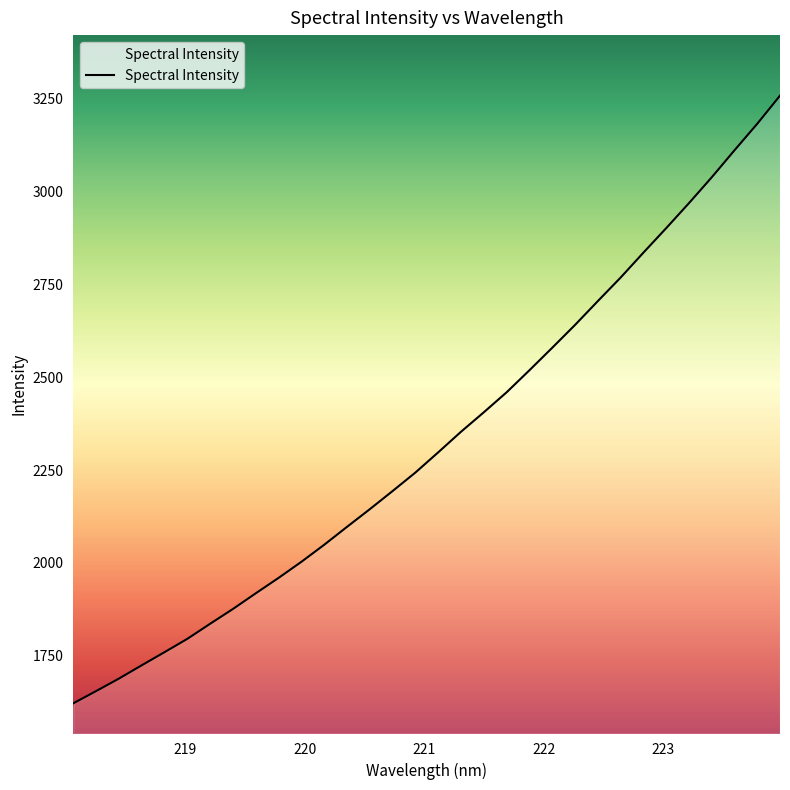

Is this an area chart (filled region under the line)?

No